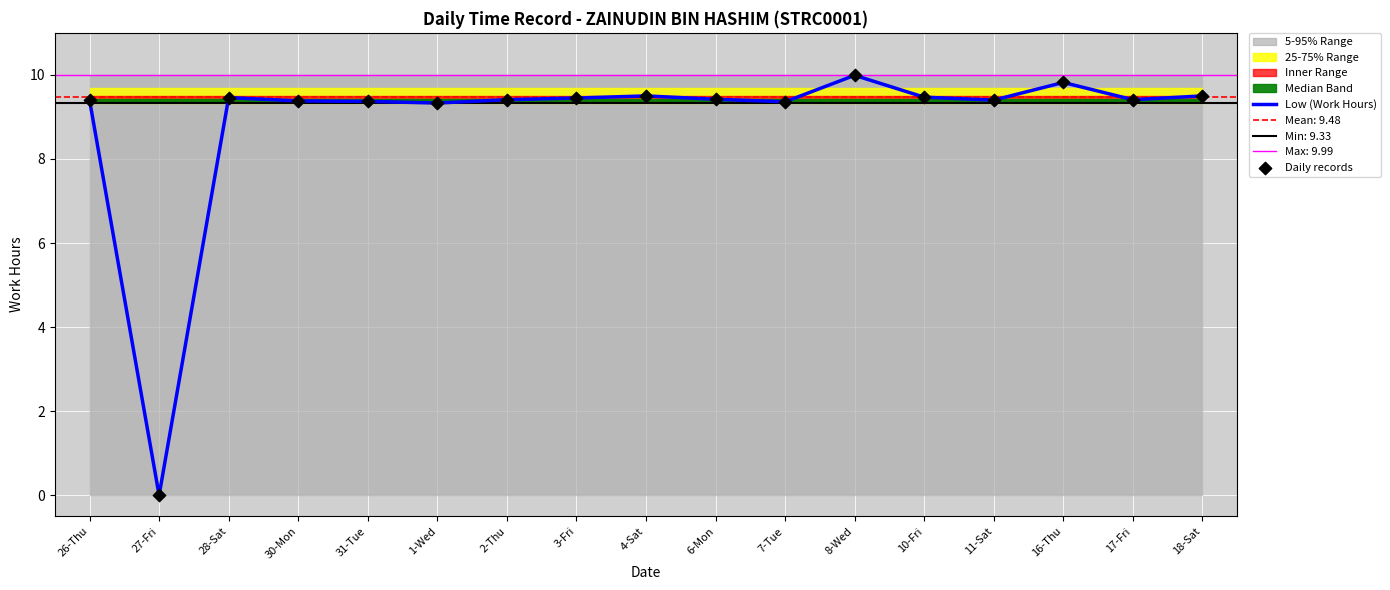

At which category is the sum across all series the highest?

8-Wed